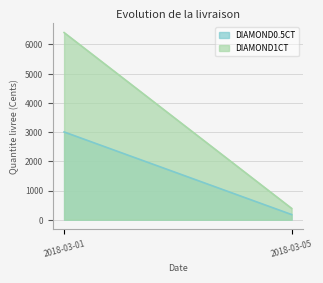

What is the difference between the DIAMOND0.5CT values at 2018-03-05 and 2018-03-01?

2829